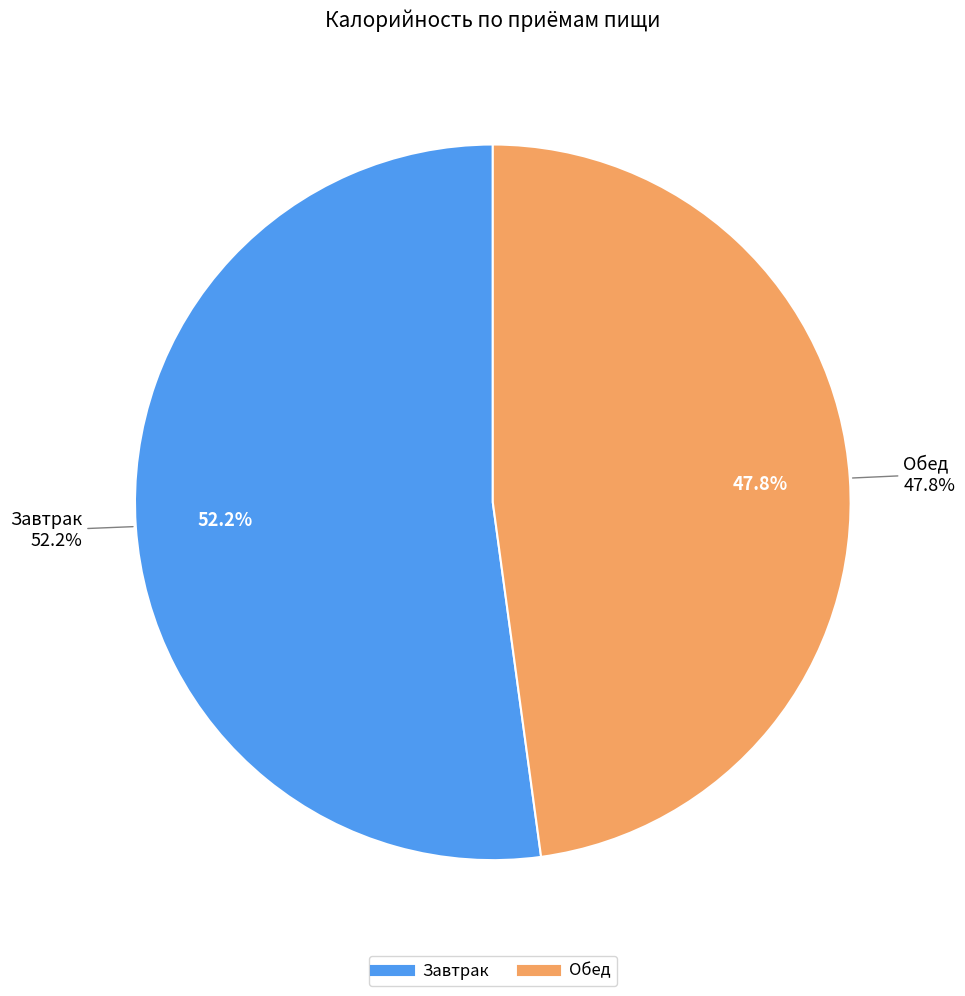

To the nearest percent, what portion does Завтрак represent?

52%